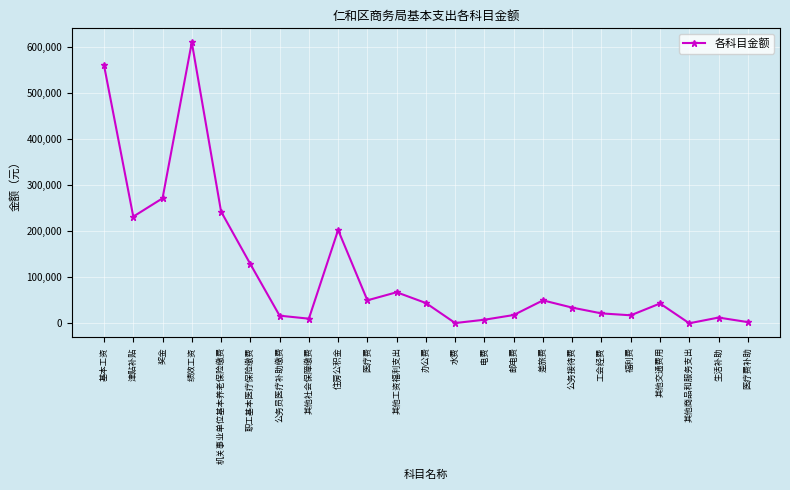

What is the greatest value displayed?

609620.0